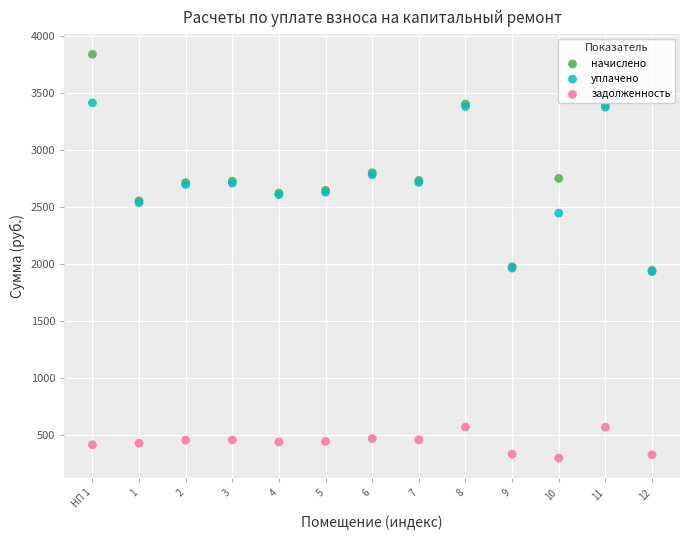

What are all the series names shown in the legend?

начислено, уплачено, задолженность